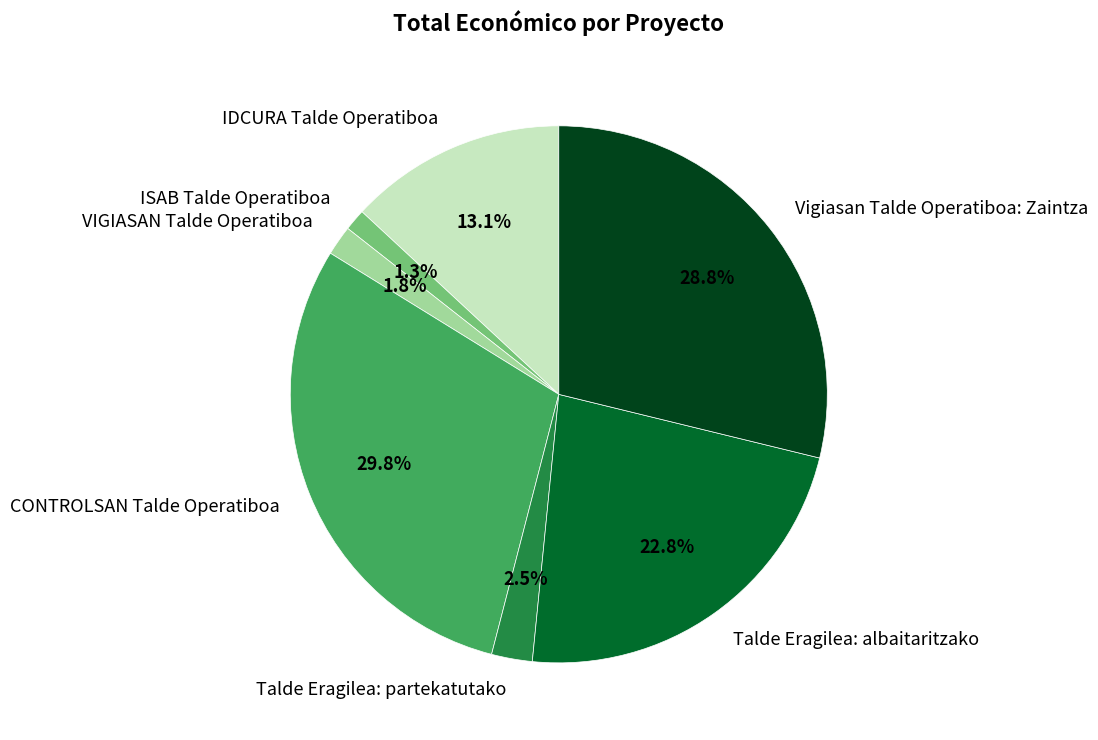

True or false: ISAB Talde Operatiboa accounts for 1% of the total.

True